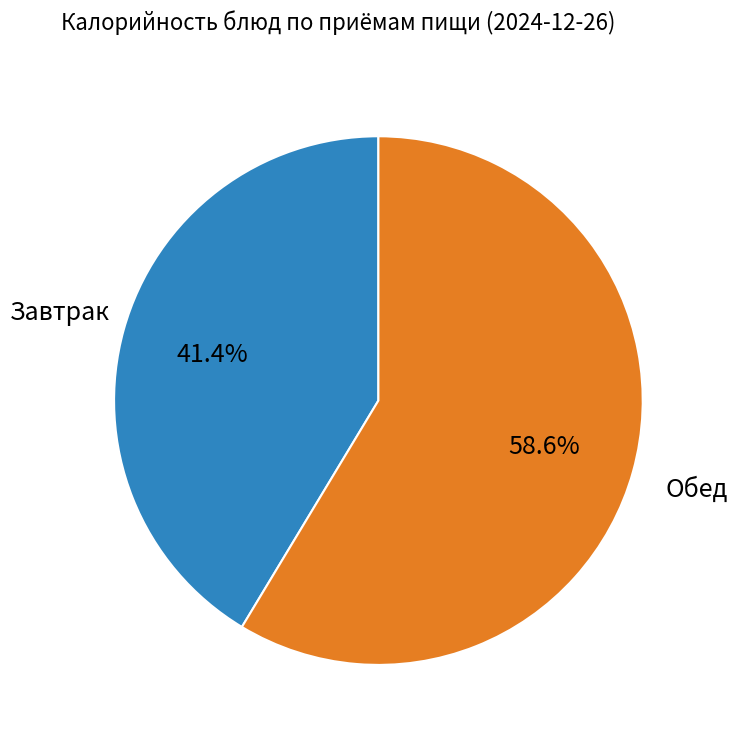

To the nearest percent, what is the average slice percentage?

50%